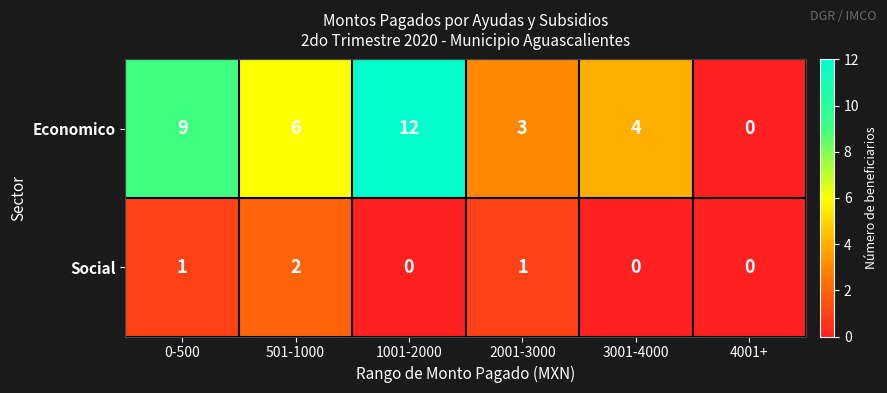

What is the sum of all Social values?

4